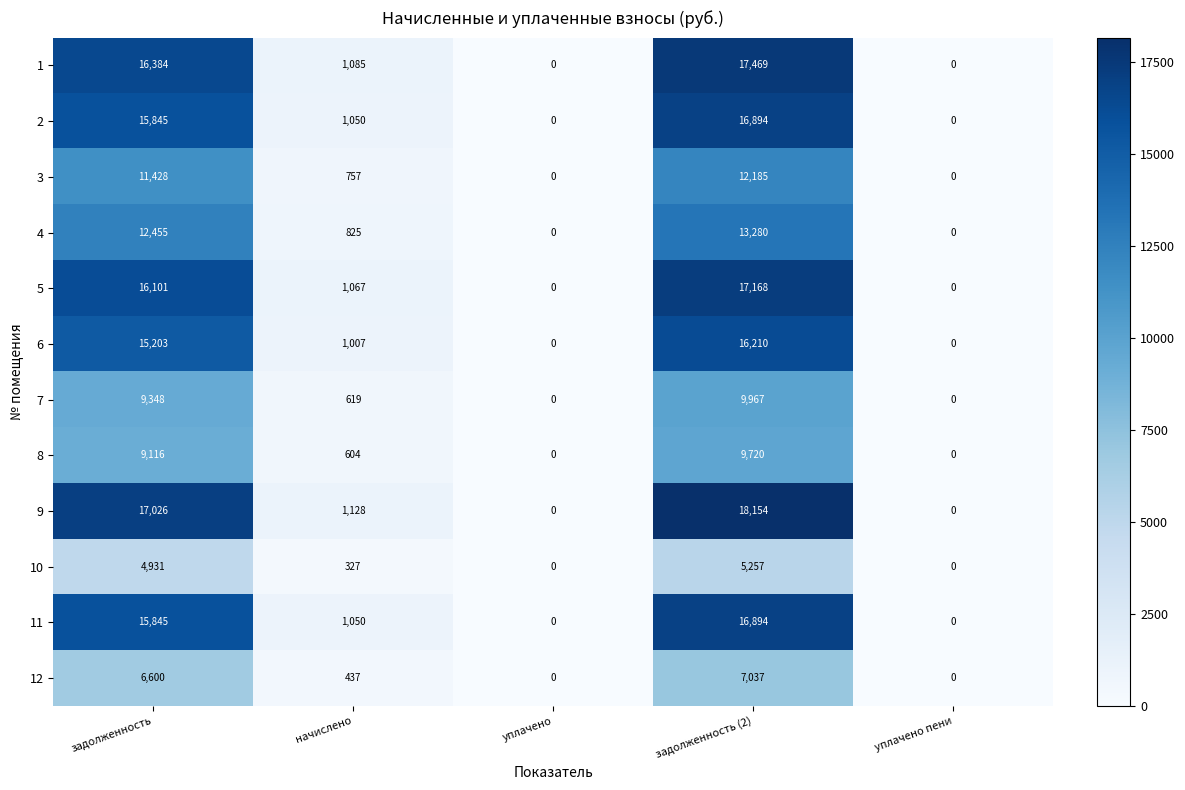

What is the spread (max minus min) of values at задолженность?

12095